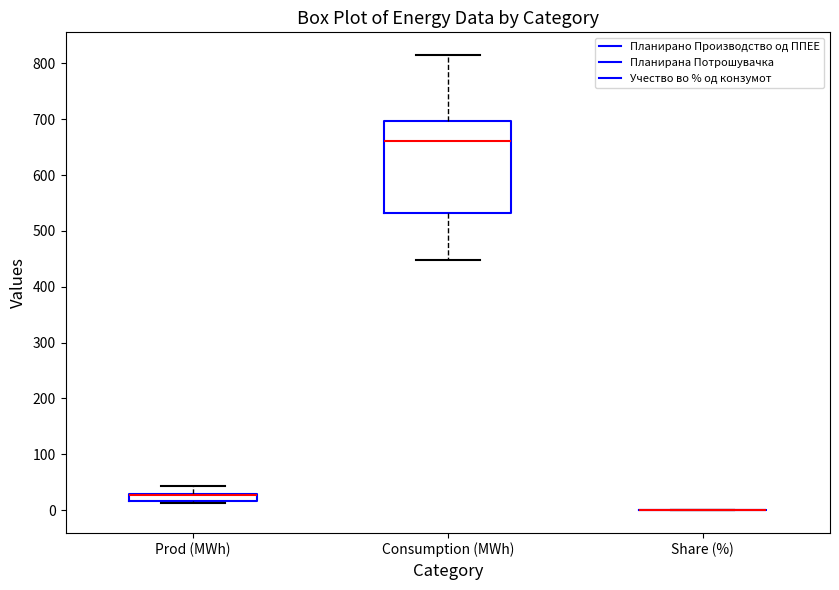

Which box is the tallest, from its lower edge to its upper edge?

Consumption (MWh)